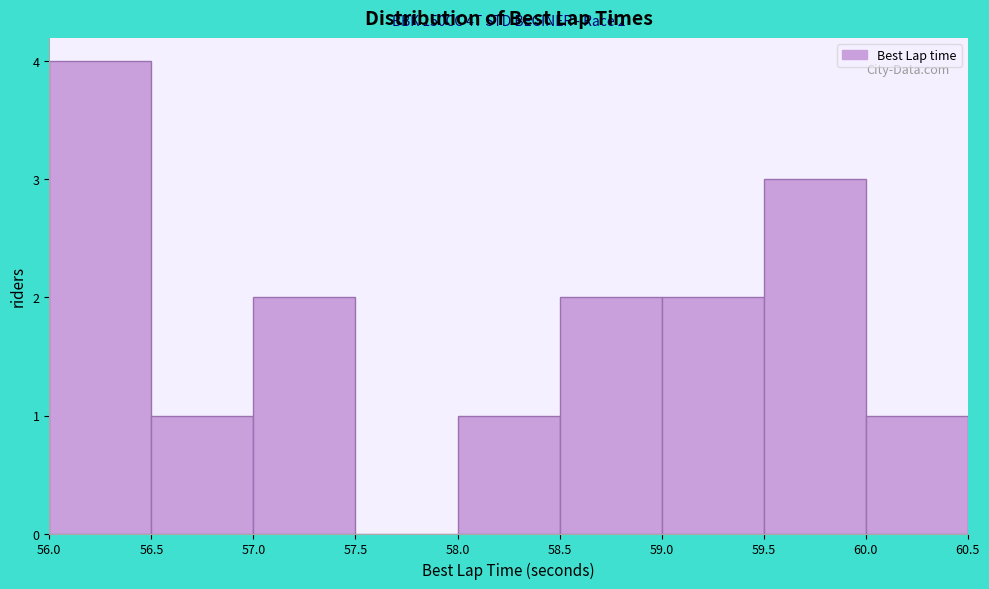

Over which range of the x-axis is the bar tallest?

56.0 to 56.5